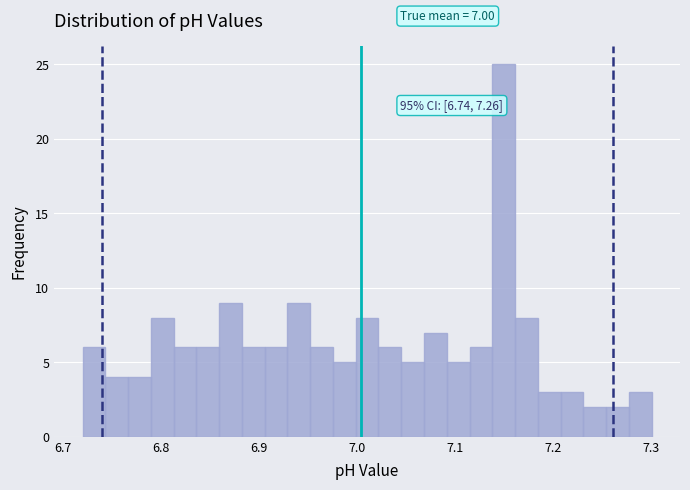

Read against the x-axis, roughly where is the centre of the tallest bar?

7.15